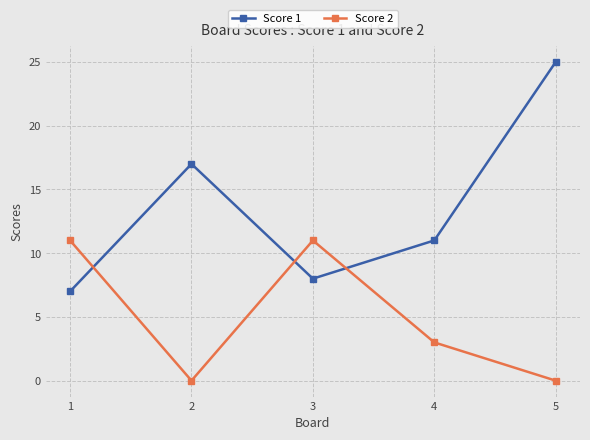

What is the sum of the Score 1 values at 5 and 2?

42